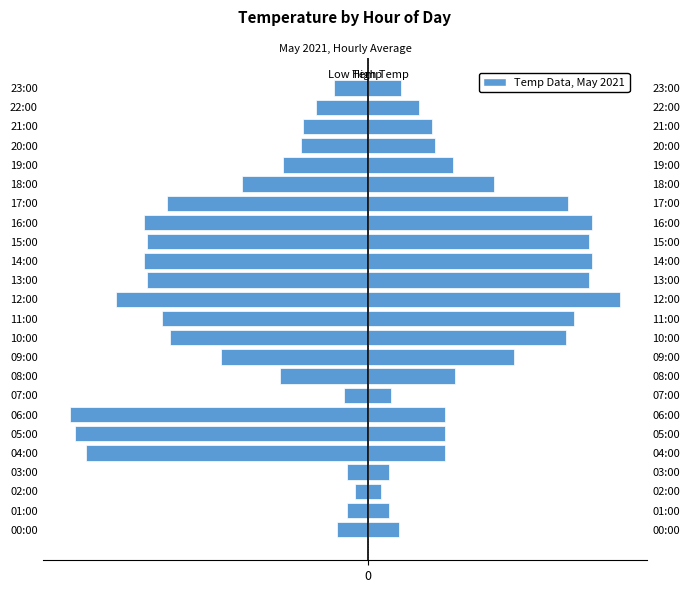

Reading right to left, what are all the values shown in this chart?

Left (Low Hours): -0.7	-1.0	-1.3	-1.3	-1.7	-2.5	-3.9	-4.4	-4.3	-4.4	-4.3	-4.9	-4.0	-3.9	-2.9	-1.7	-0.5	-5.8	-5.7	-5.5	-0.4	-0.3	-0.4	-0.6
Right (High Hours): 0.7	1.0	1.3	1.3	1.7	2.5	3.9	4.4	4.3	4.4	4.3	4.9	4.0	3.9	2.9	1.7	0.5	1.5	1.5	1.5	0.4	0.3	0.4	0.6